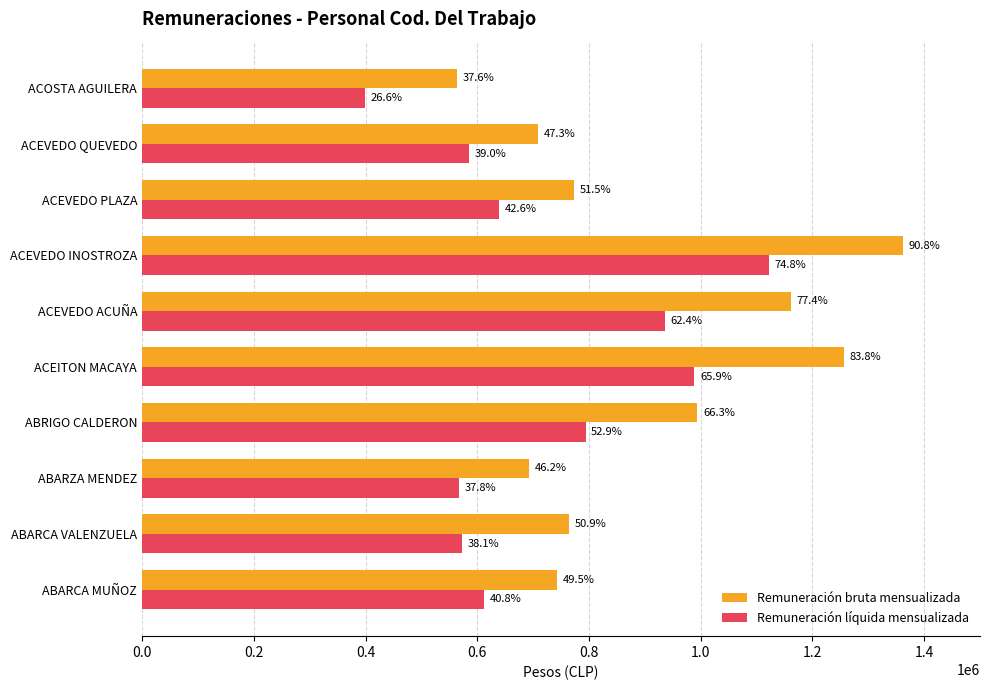

What are all the series names shown in the legend?

Remuneración bruta mensualizada, Remuneración líquida mensualizada